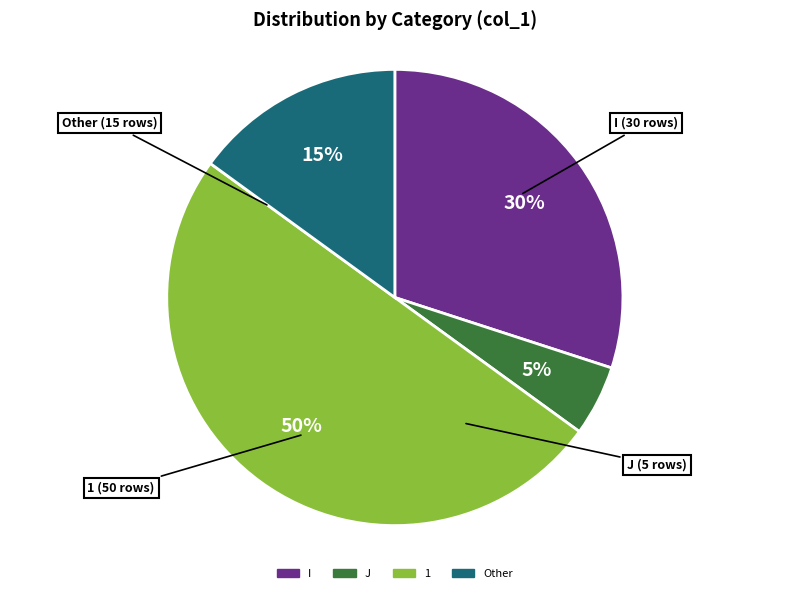

Approximately how many times larger is the value at J compared to Other?

0.3